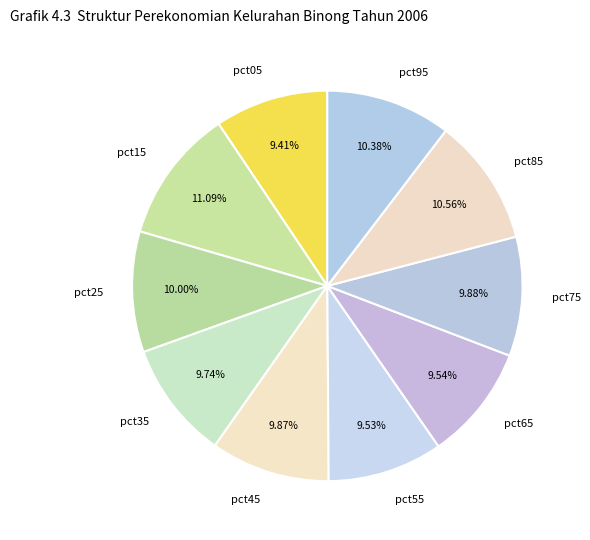

Does pct85 account for over 50% of the chart?

No